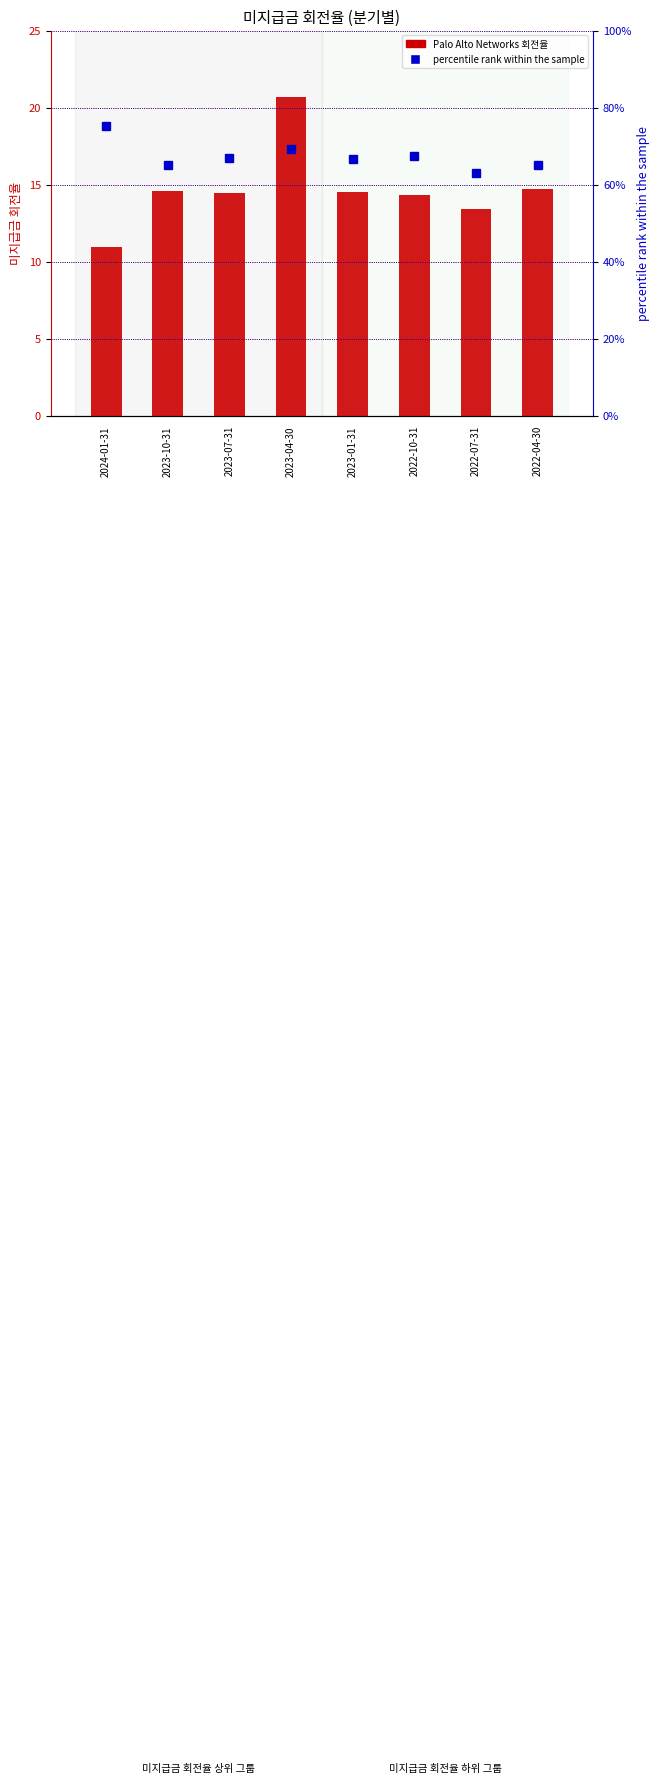

The percentile rank within the sample series shows 116.3 at 2023-04-30. True or false?

False